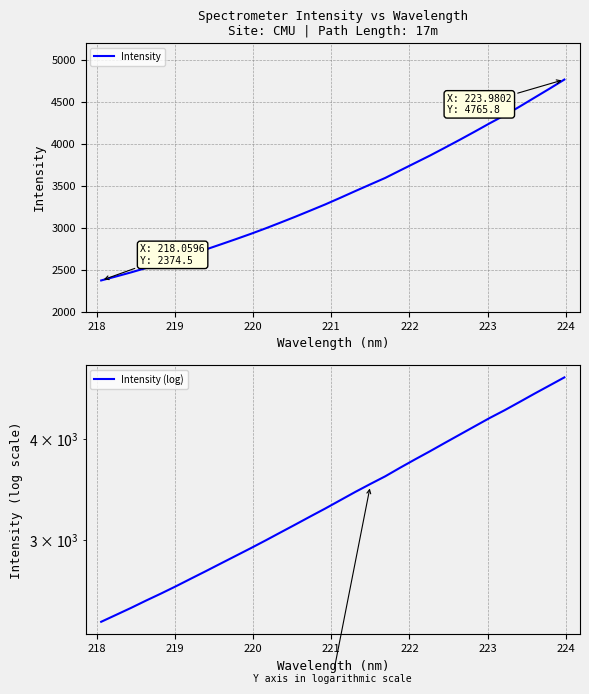

What is the greatest value displayed?

4765.8